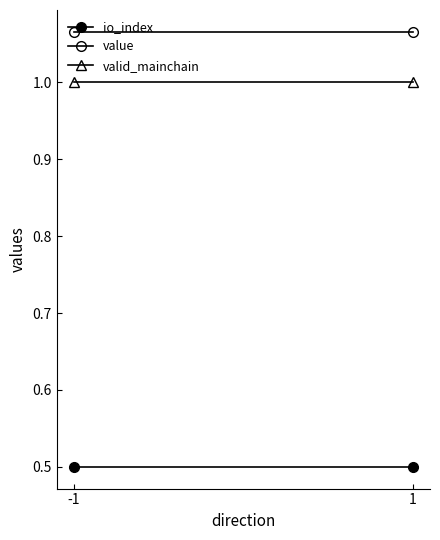

Rank the series by their maximum value, from lowest to highest.

io_index, valid_mainchain, value